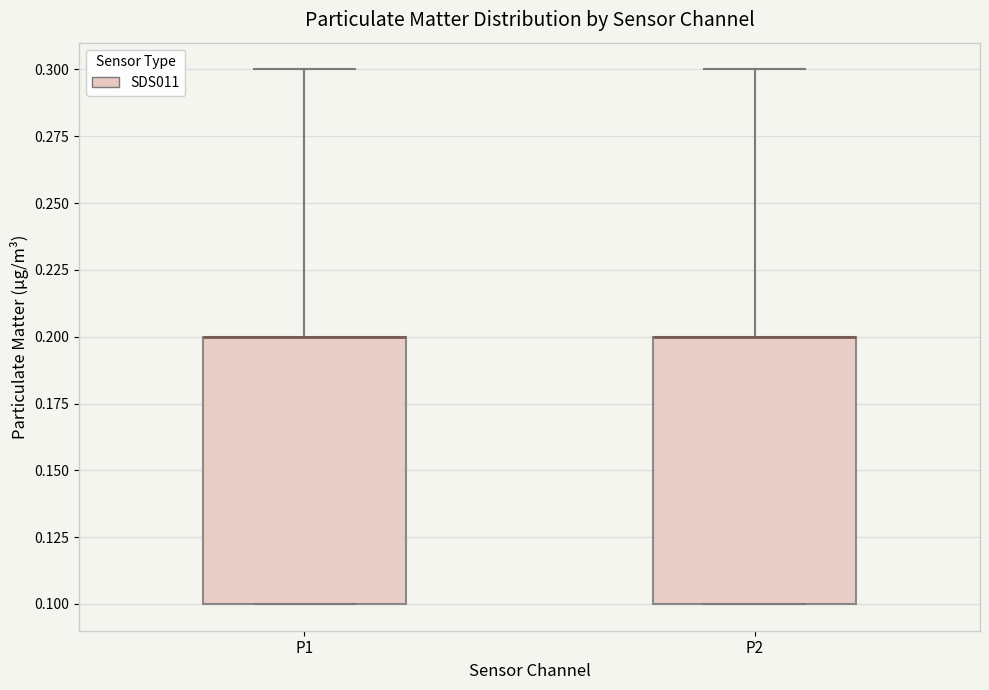

Where is the lower edge of the box for P2 on the y-axis? The values are not printed on the chart, so give them approximately, as read against the axis.

0.1